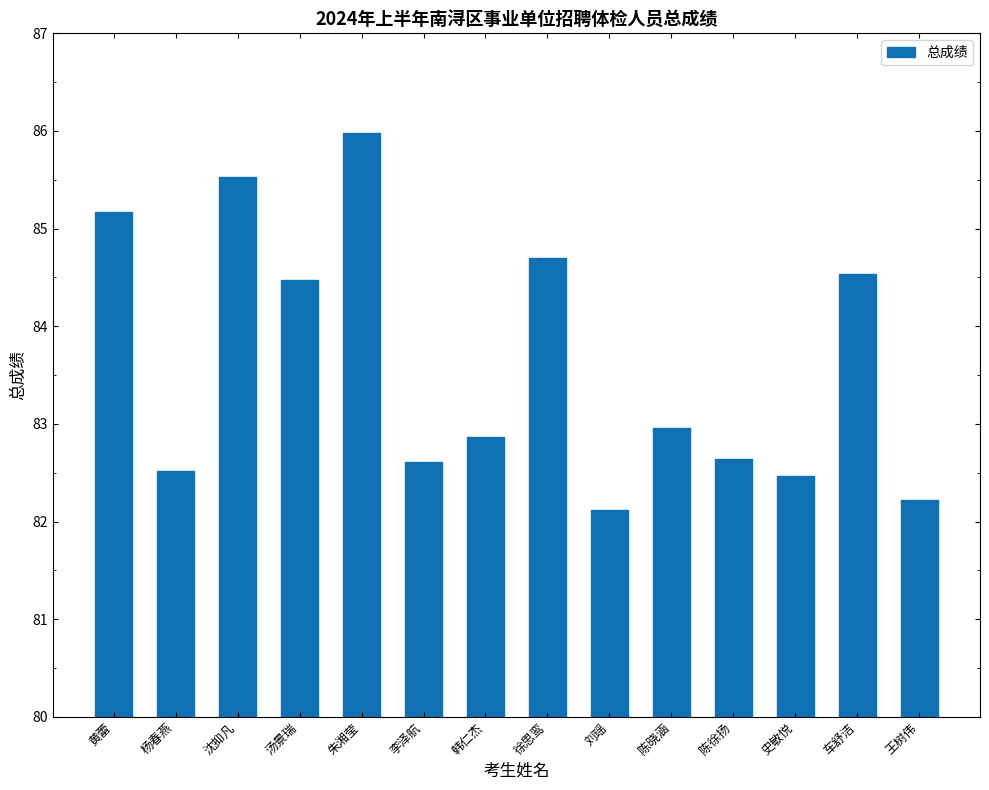

What is the difference between the second highest and second lowest values?

3.3